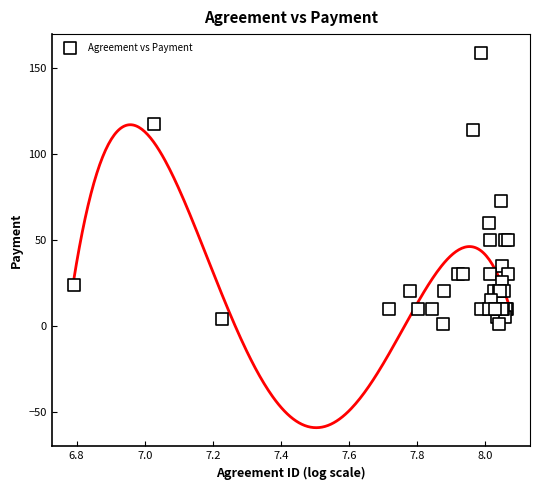

What Y value in the scatter plot is closest to 79?

72.7